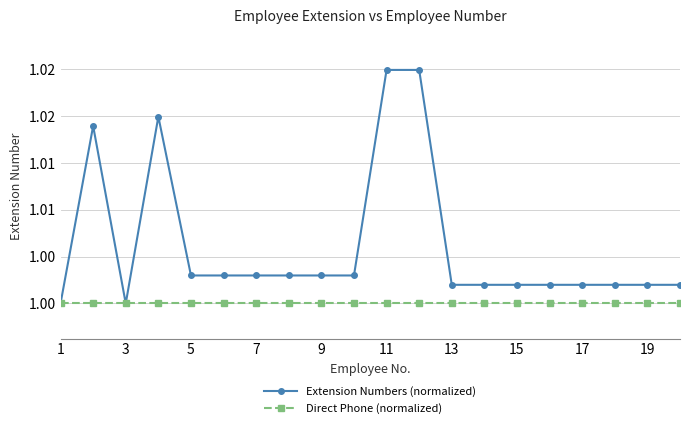

Which series has the largest range (max minus min)?

Extension Numbers (normalized)